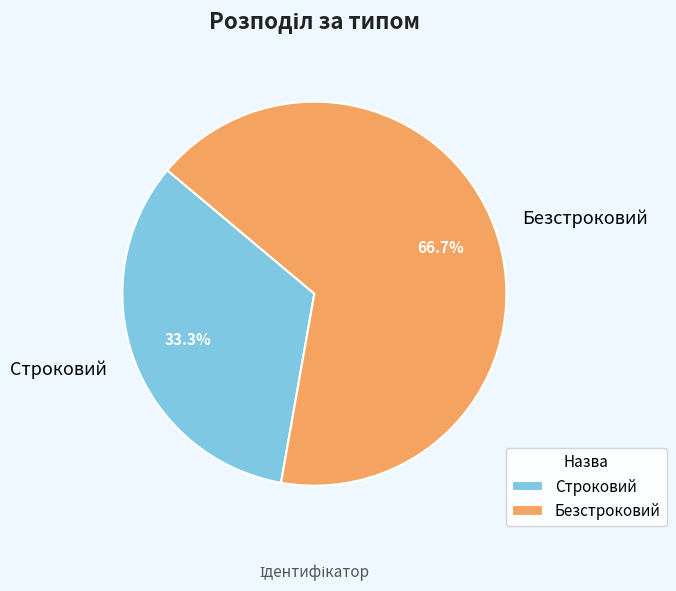

Does any single category account for the majority?

Yes